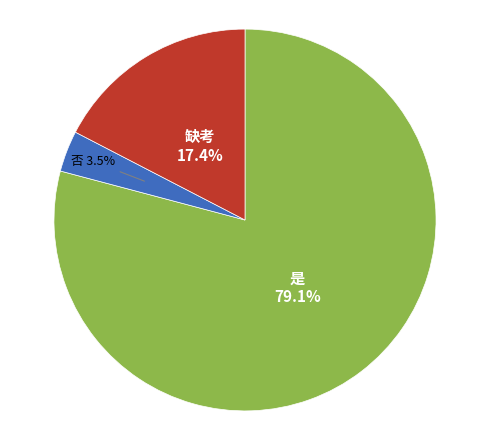

Does any single category account for the majority?

Yes